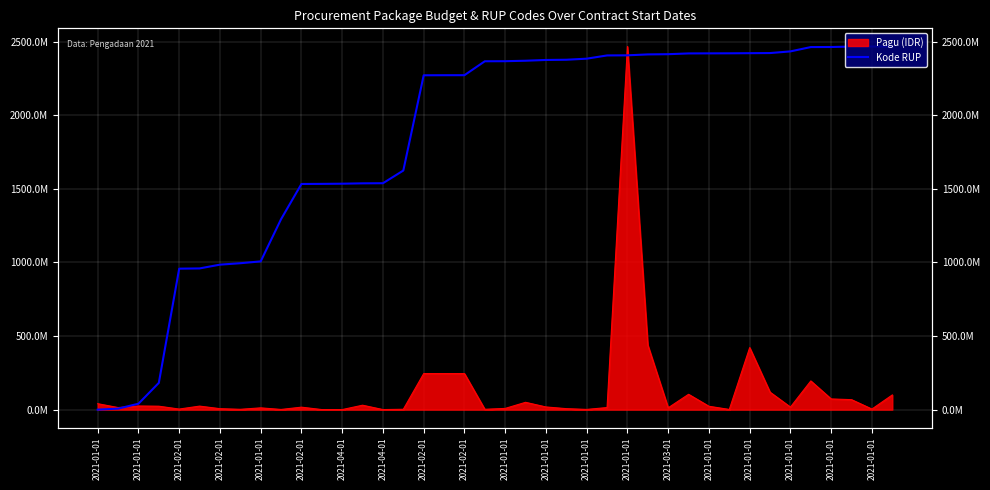

How many lines are shown in the chart?

1